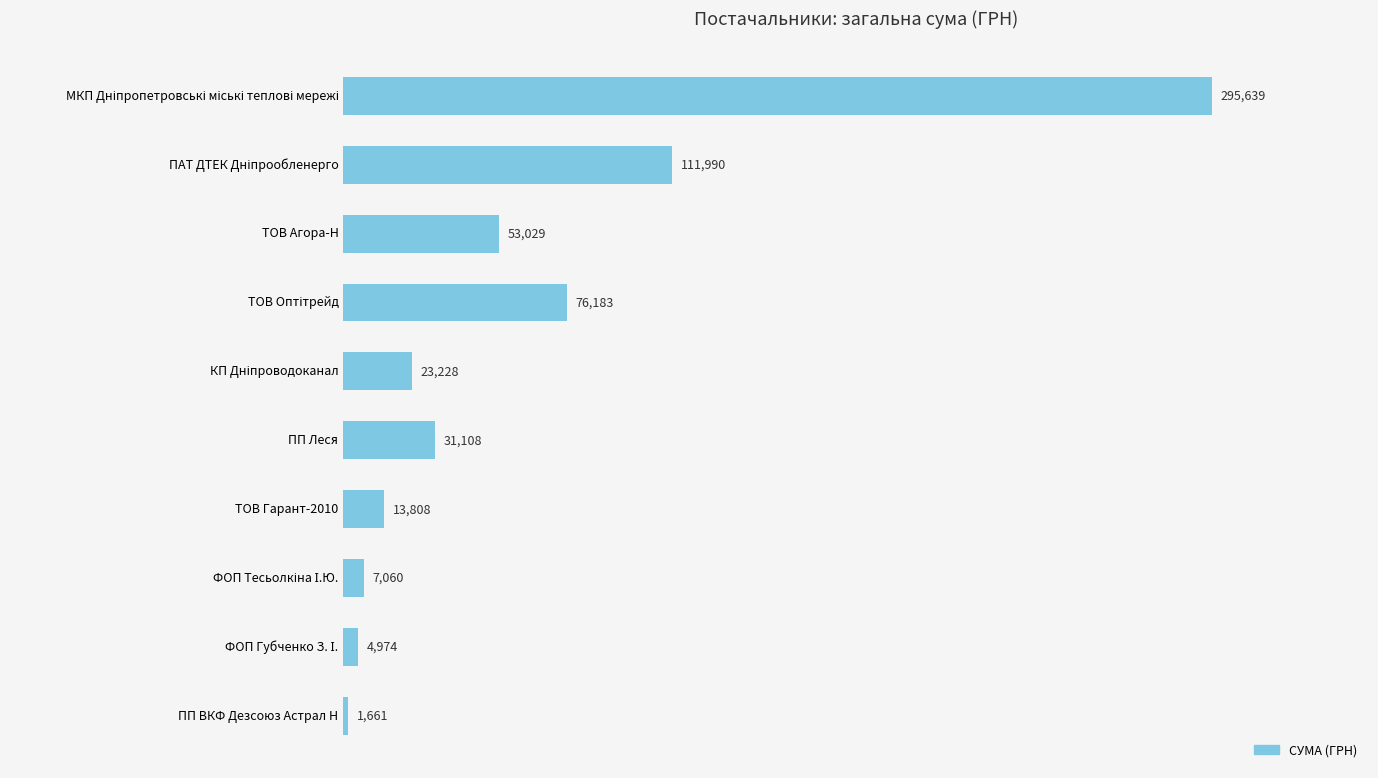

How many series are shown in this chart?

1